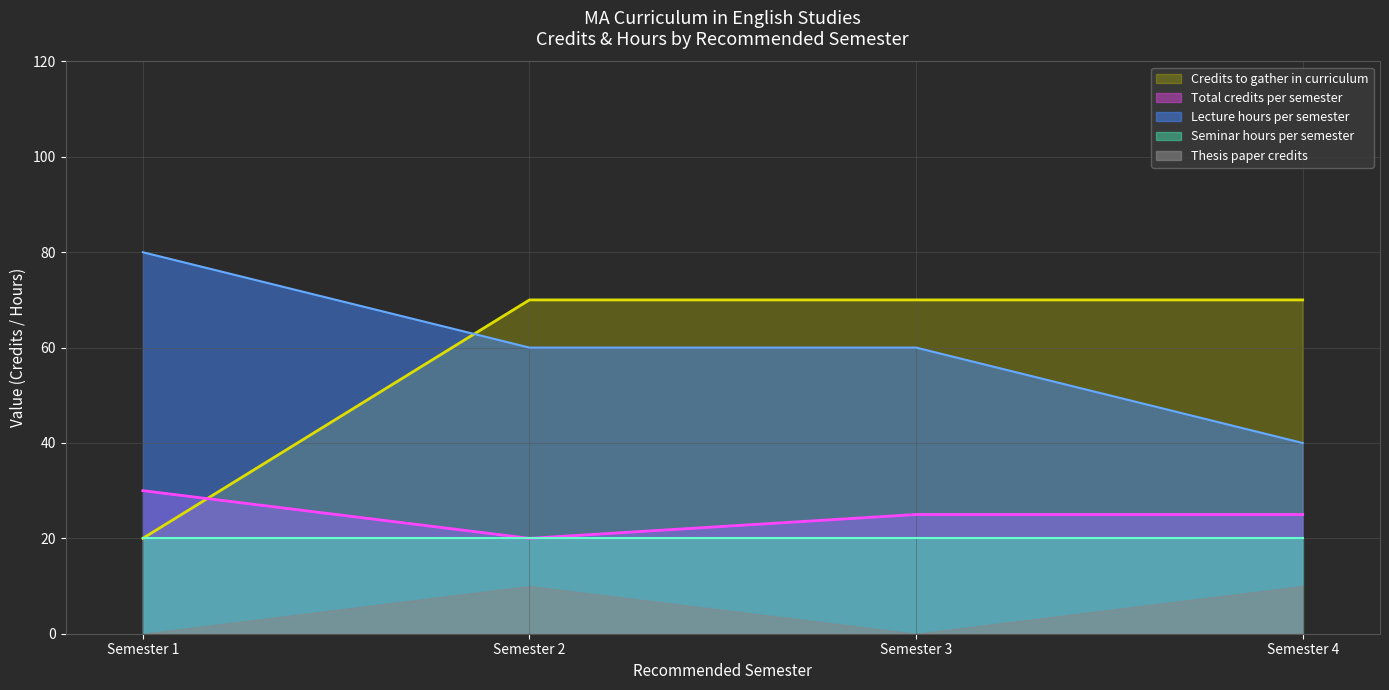

True or false: Total credits per semester and Lecture hours per semester cross at least once.

False